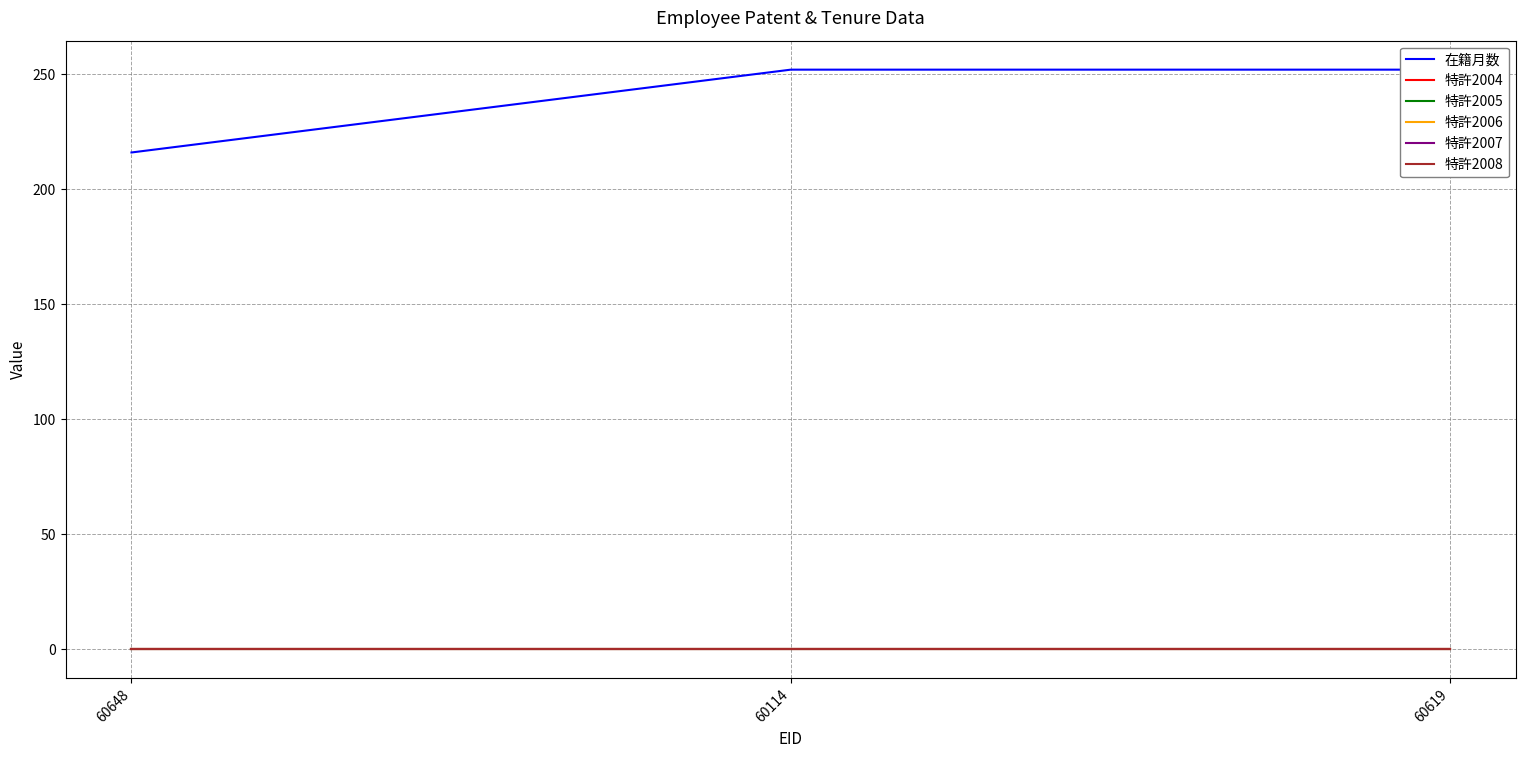

Rank the series at 60619 from highest to lowest value.

在籍月数, 特許2004, 特許2005, 特許2006, 特許2007, 特許2008